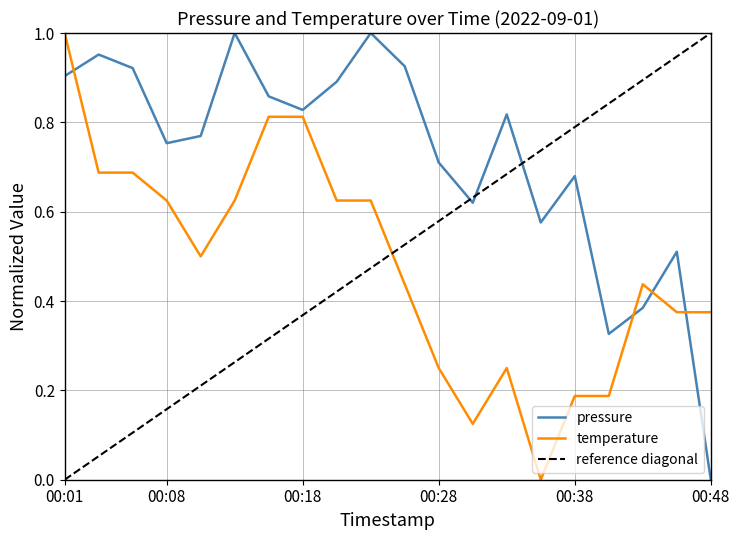

Is this an area chart (filled region under the line)?

No